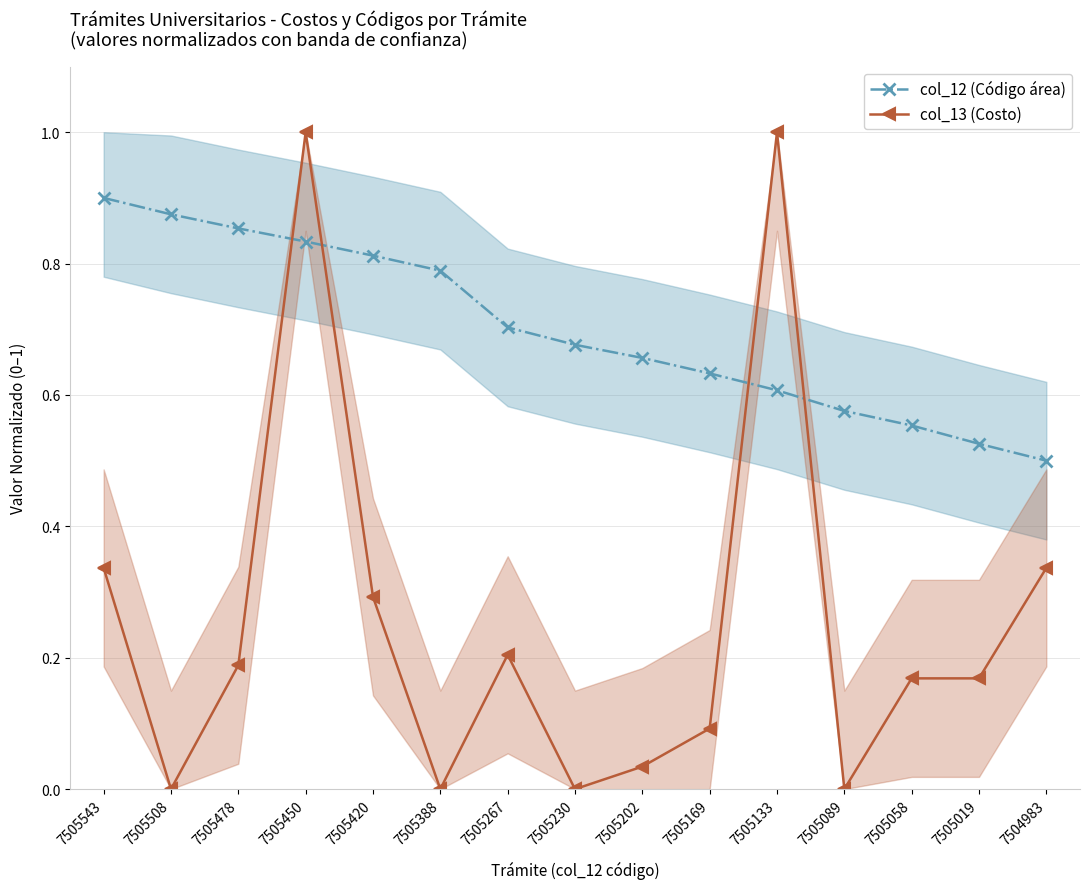

Reading left to right, what are all the values shown in this chart?

col_12 (Código área): 0.9	0.9	0.9	0.8	0.8	0.8	0.7	0.7	0.7	0.6	0.6	0.6	0.6	0.5	0.5
col_13 (Costo): 0.3	0.0	0.2	1.0	0.3	0.0	0.2	0.0	0.0	0.1	1.0	0.0	0.2	0.2	0.3